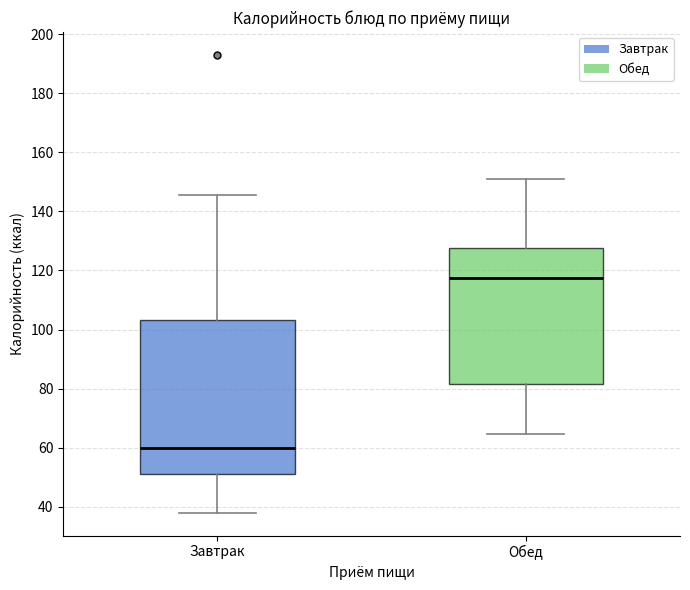

Reading left to right, transcribe this box plot: for each box, give where its median line is, the range the box spans, and where its two whiskers end, as read against the y-axis. The values are not printed on the chart, so give them approximately, as read against the axis.

Завтрак: median 60, box 52 to 104, whiskers 38 to 146
Обед: median 118, box 82 to 128, whiskers 64 to 152